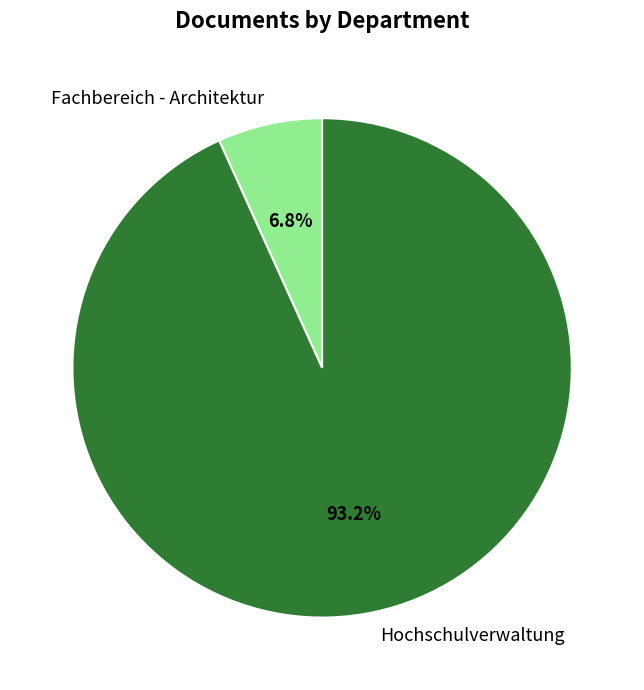

What percentage is NOT represented by Fachbereich - Architektur?

93.2%